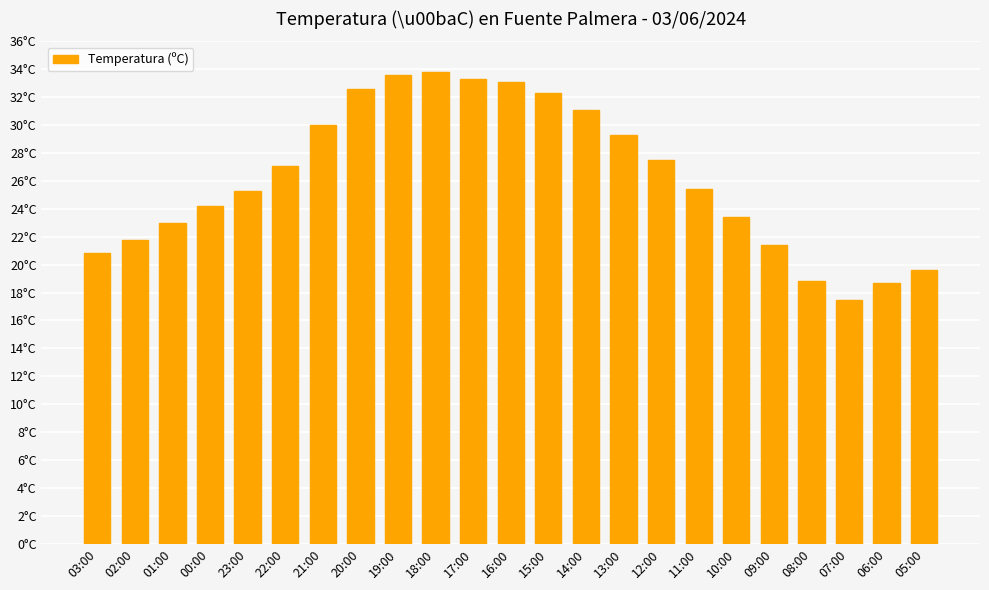

Reading left to right, what are all the values shown in this chart?

20.8	21.8	23.0	24.2	25.3	27.1	30.0	32.6	33.6	33.8	33.3	33.1	32.3	31.1	29.3	27.5	25.4	23.4	21.4	18.8	17.5	18.7	19.6